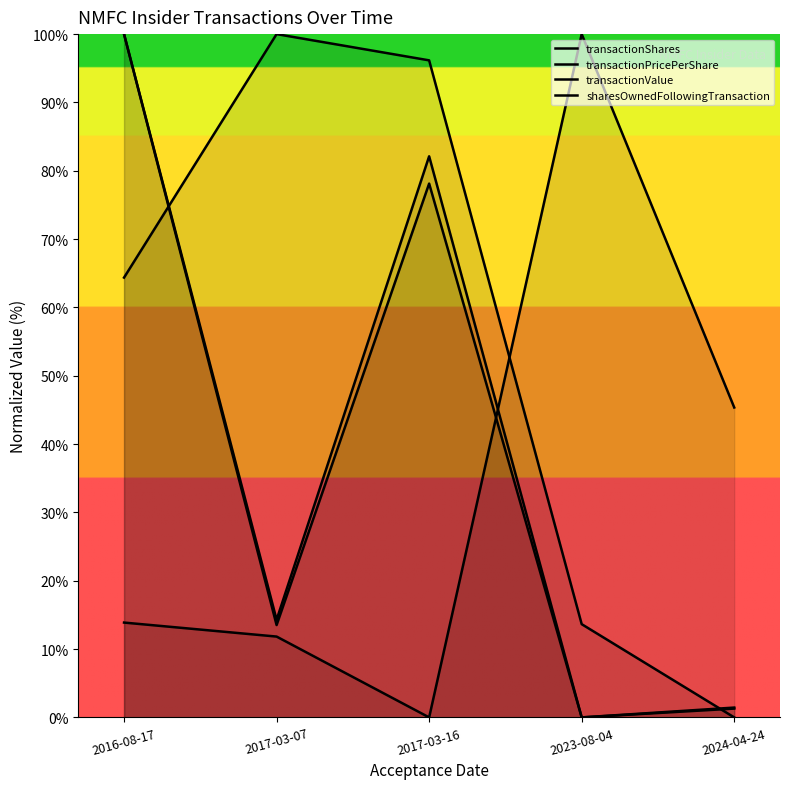

Reading left to right, list all the values displayed in this chart.

transactionShares: 2016-08-17=100.0	2017-03-07=13.5	2017-03-16=78.1	2023-08-04=0.0	2024-04-24=1.4
transactionPricePerShare: 2016-08-17=64.4	2017-03-07=100.0	2017-03-16=96.2	2023-08-04=13.6	2024-04-24=0.0
transactionValue: 2016-08-17=100.0	2017-03-07=14.3	2017-03-16=82.1	2023-08-04=0.0	2024-04-24=1.3
sharesOwnedFollowingTransaction: 2016-08-17=13.9	2017-03-07=11.8	2017-03-16=0.0	2023-08-04=100.0	2024-04-24=45.4